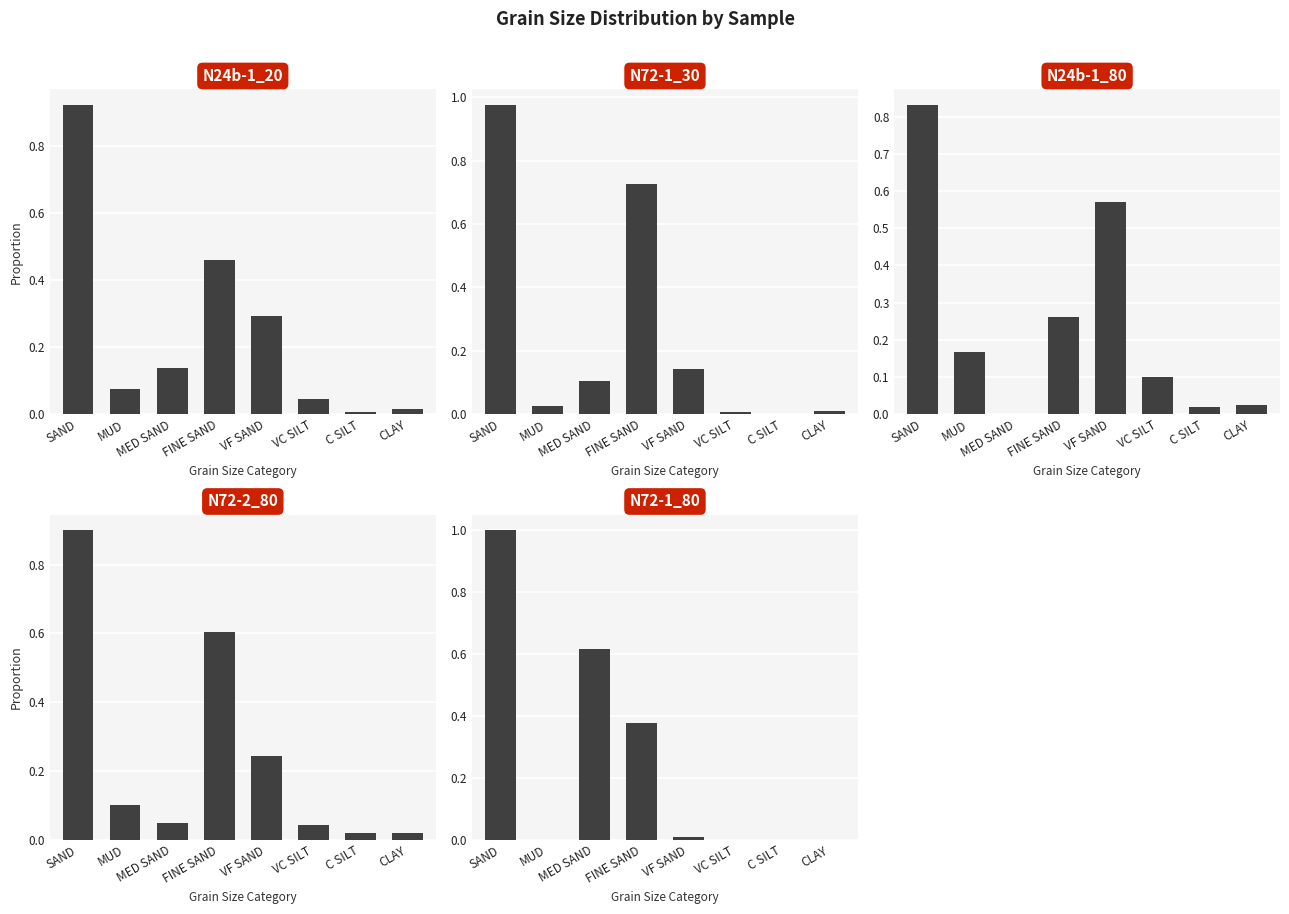

Reading left to right, extract all data points from this chart.

N24b-1_20: 0.9	0.1	0.1	0.5	0.3	0.0	0.0	0.0
N72-1_30: 1.0	0.0	0.1	0.7	0.1	0.0	0.0	0.0
N24b-1_80: 0.8	0.2	0.0	0.3	0.6	0.1	0.0	0.0
N72-2_80: 0.9	0.1	0.0	0.6	0.2	0.0	0.0	0.0
N72-1_80: 1.0	0.0	0.6	0.4	0.0	0.0	0.0	0.0